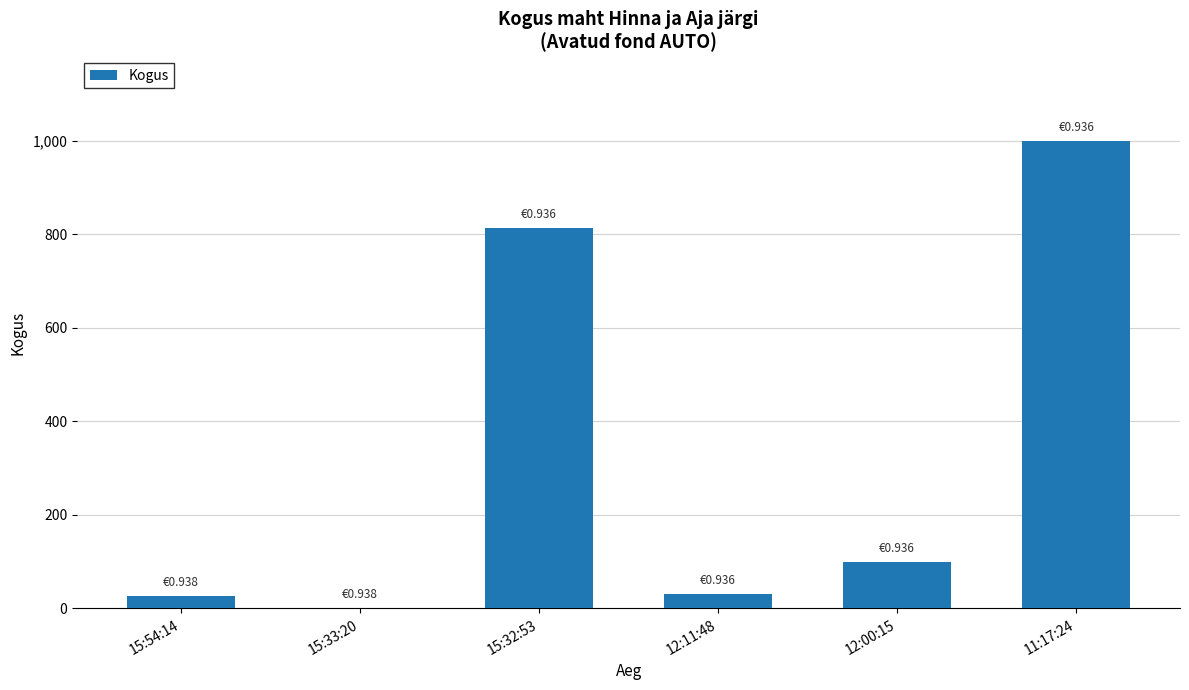

What is the sum of all values?

1971